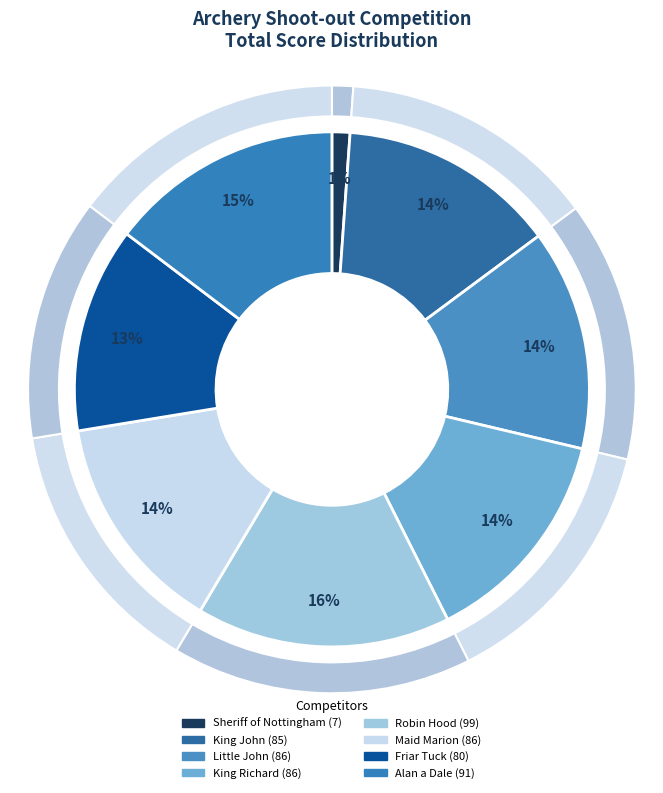

How many segments does this pie chart have?

8